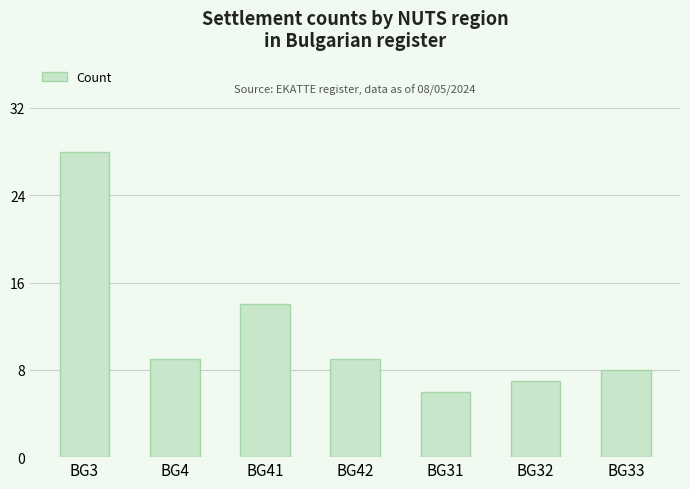

How many data points are less than 9?

3